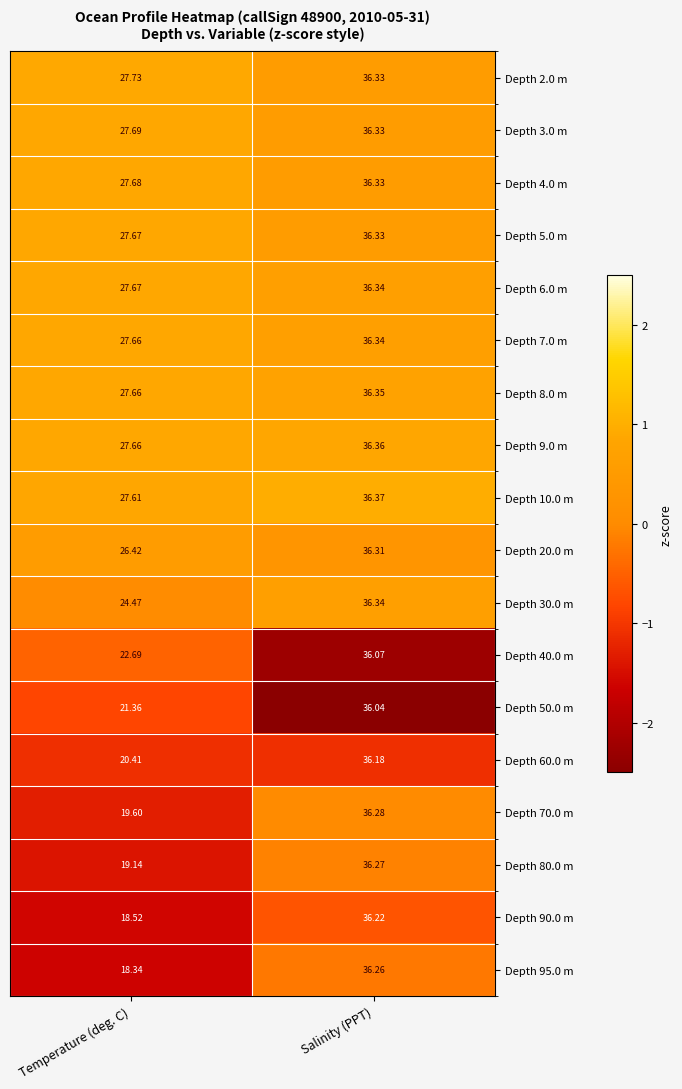

Where does the Depth 6.0 m series first go above 36?

Salinity (PPT)